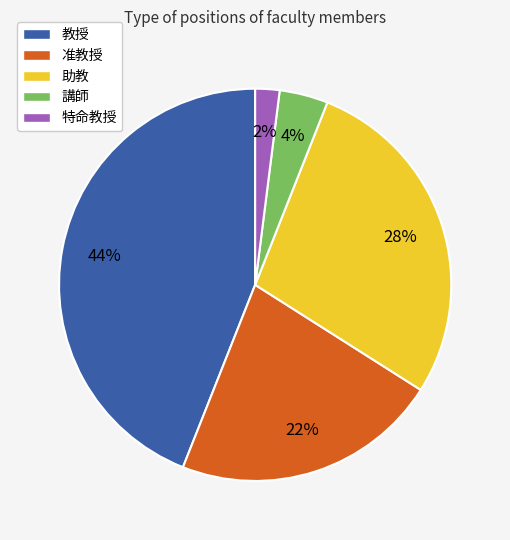

Combined, do 助教 and 教授 account for over 50%?

Yes